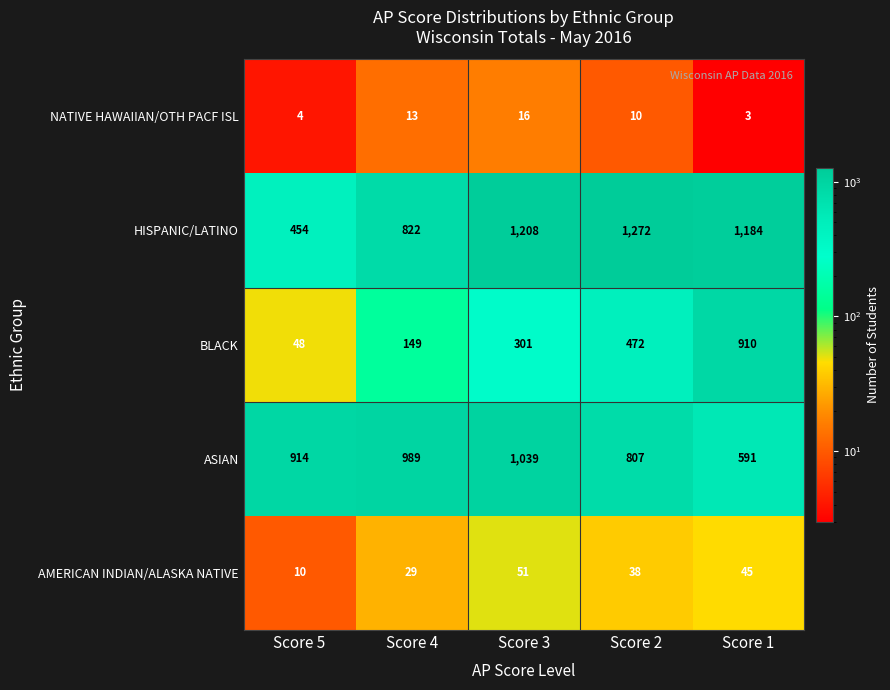

Where is BLACK nearest to the value 479?

Score 2